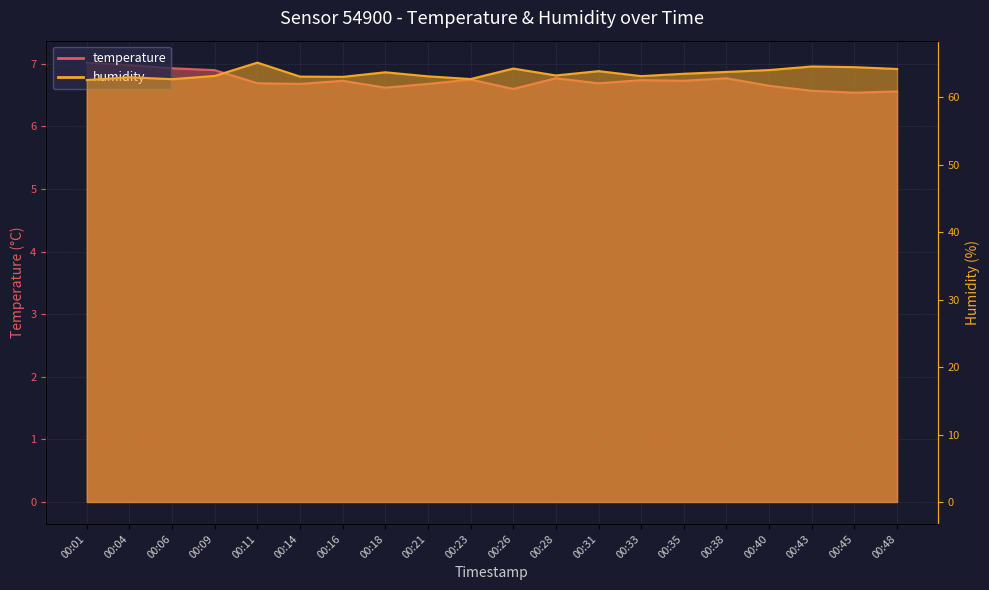

In humidity, how many points are higher than both neighbors (excluding endpoints)?

6